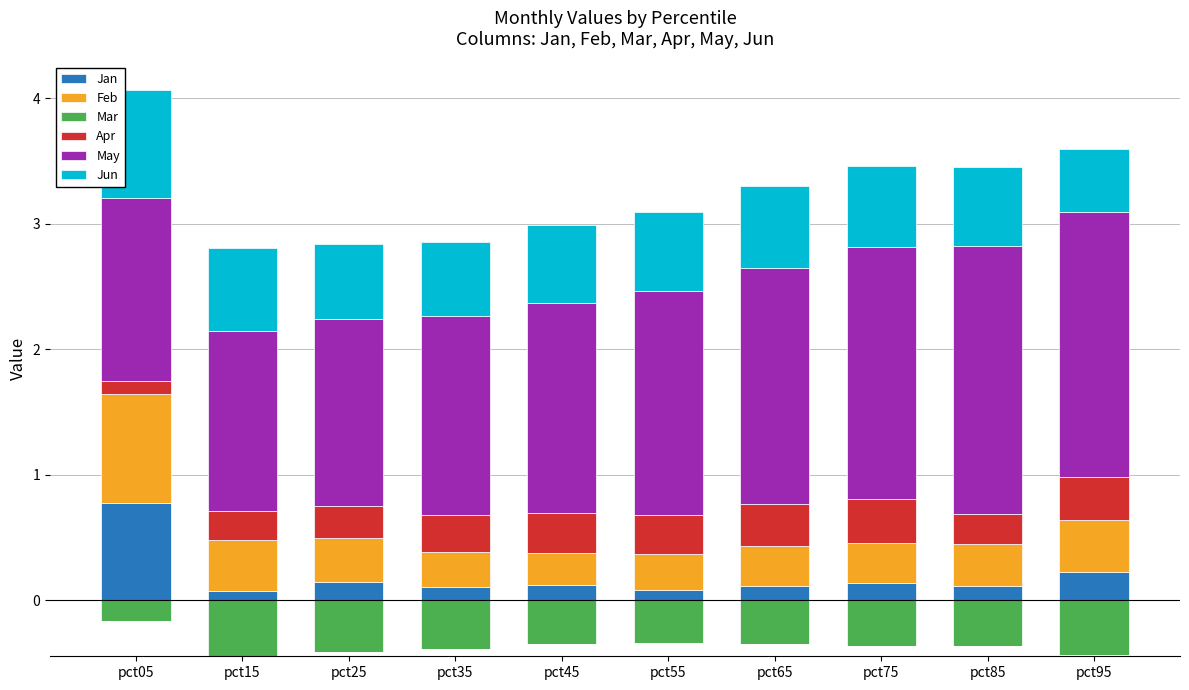

Which category has the highest value in the Jan series?

pct05